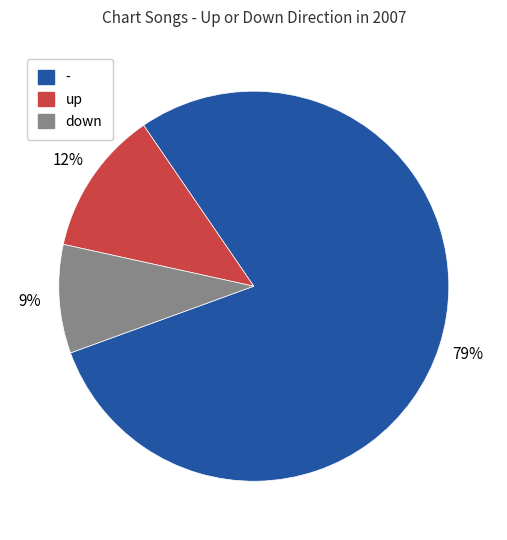

How many segments does this pie chart have?

3